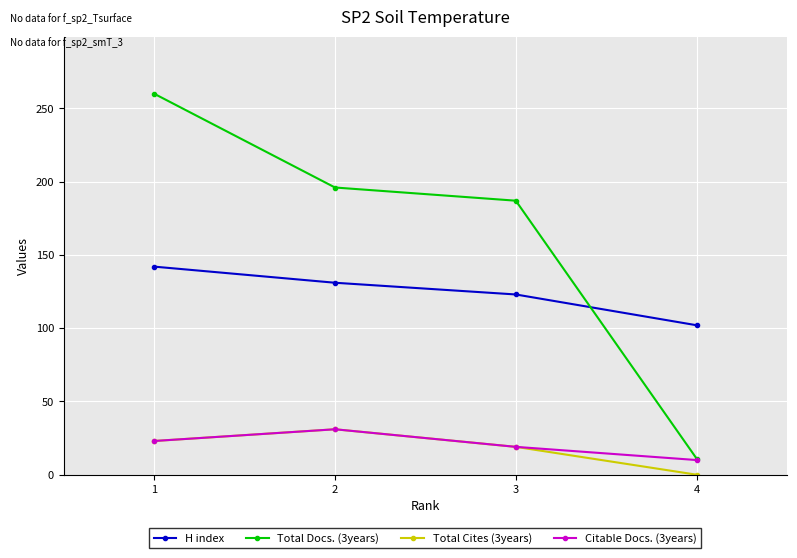

What are all the series names shown in the legend?

H index, Total Docs. (3years), Total Cites (3years), Citable Docs. (3years)